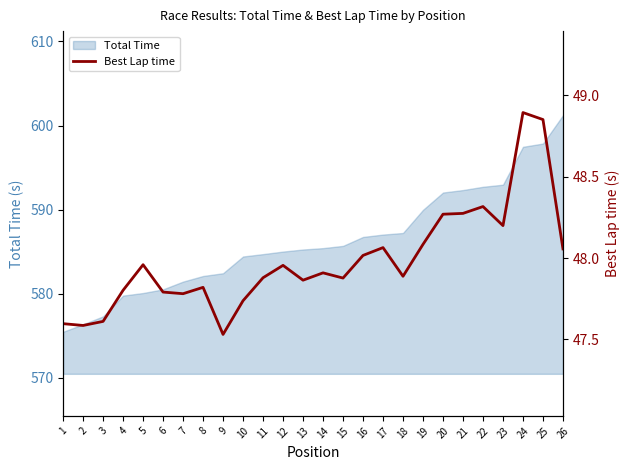

The chart shows a value of 21.8 at 5. True or false?

False